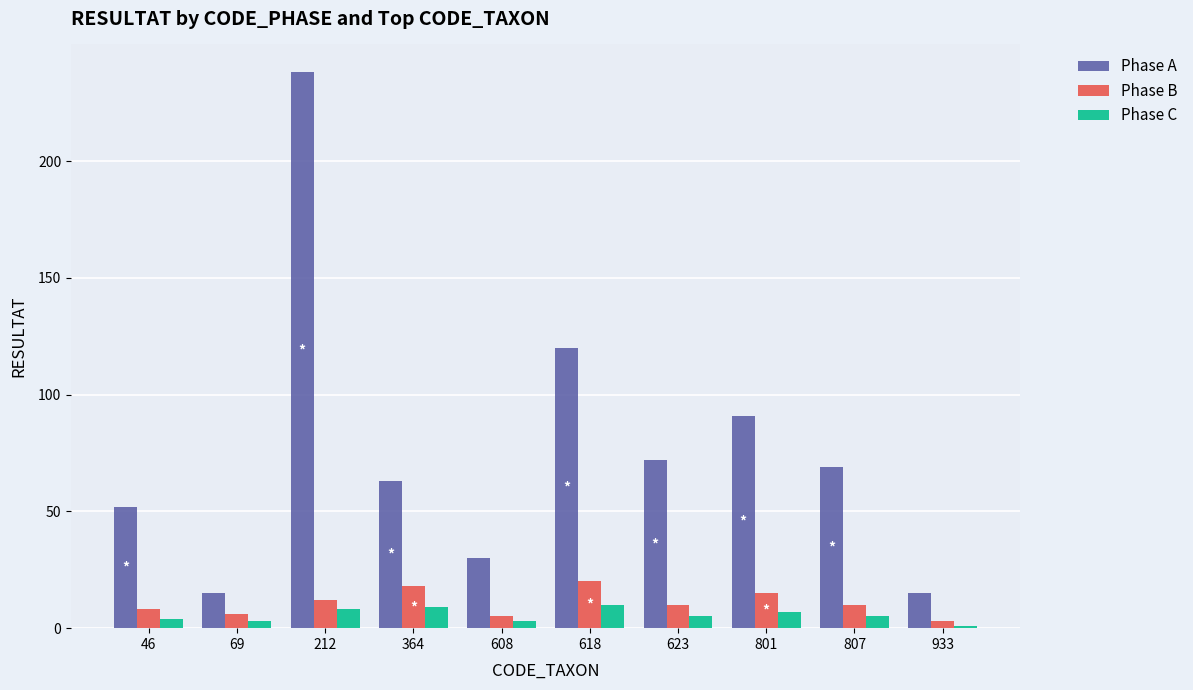

What are all the series names shown in the legend?

Phase A, Phase B, Phase C